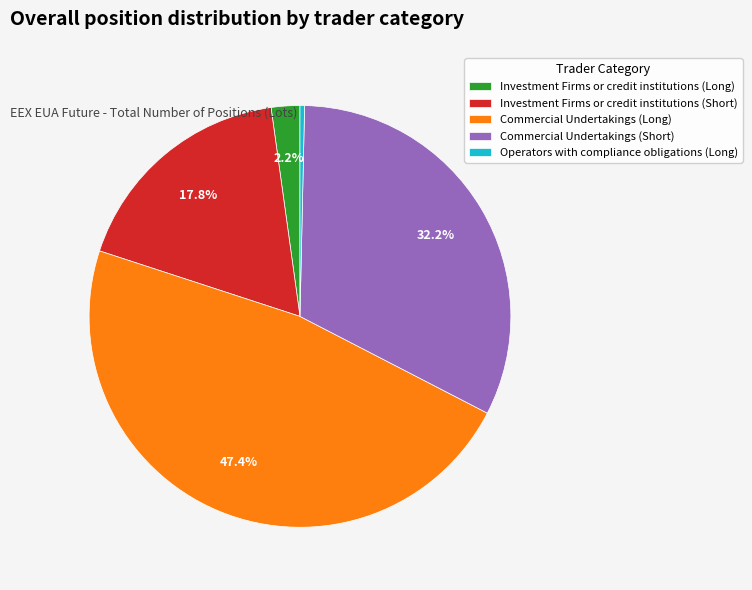

What percentage is NOT represented by Investment Firms or credit institutions (Long)?

97.8%